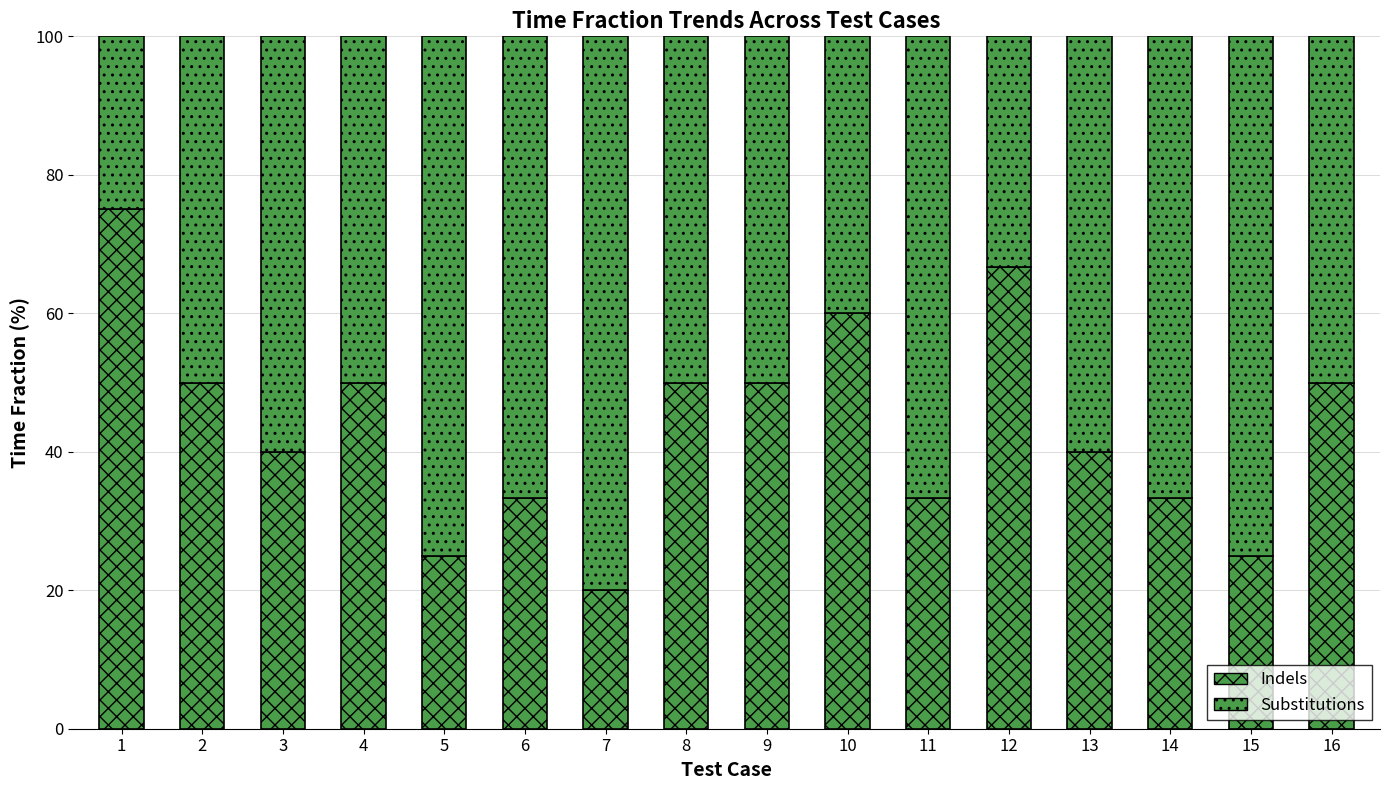

How many categories are shown in the chart?

16